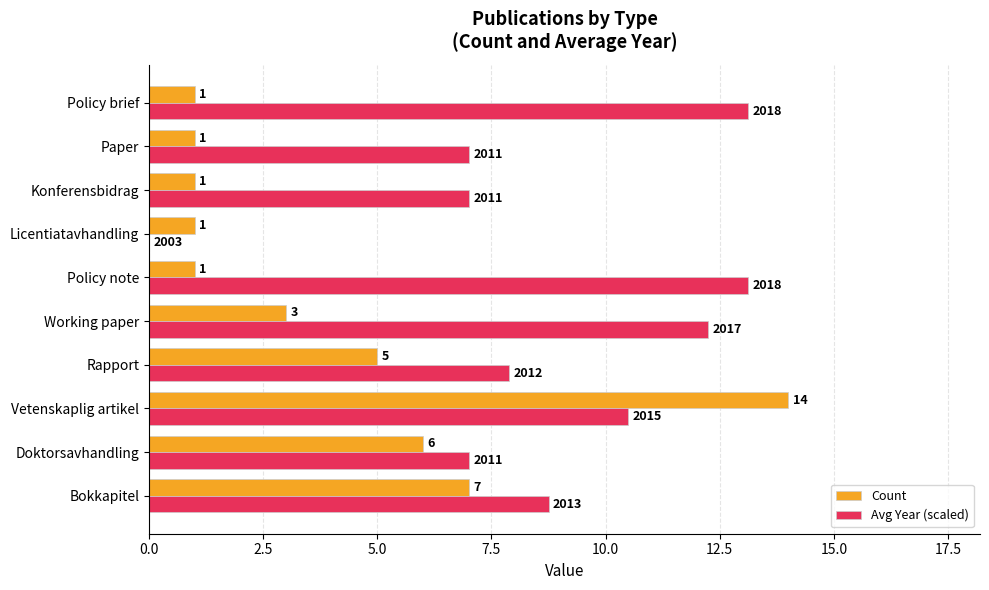

Which category has the highest value across all series?

Vetenskaplig artikel